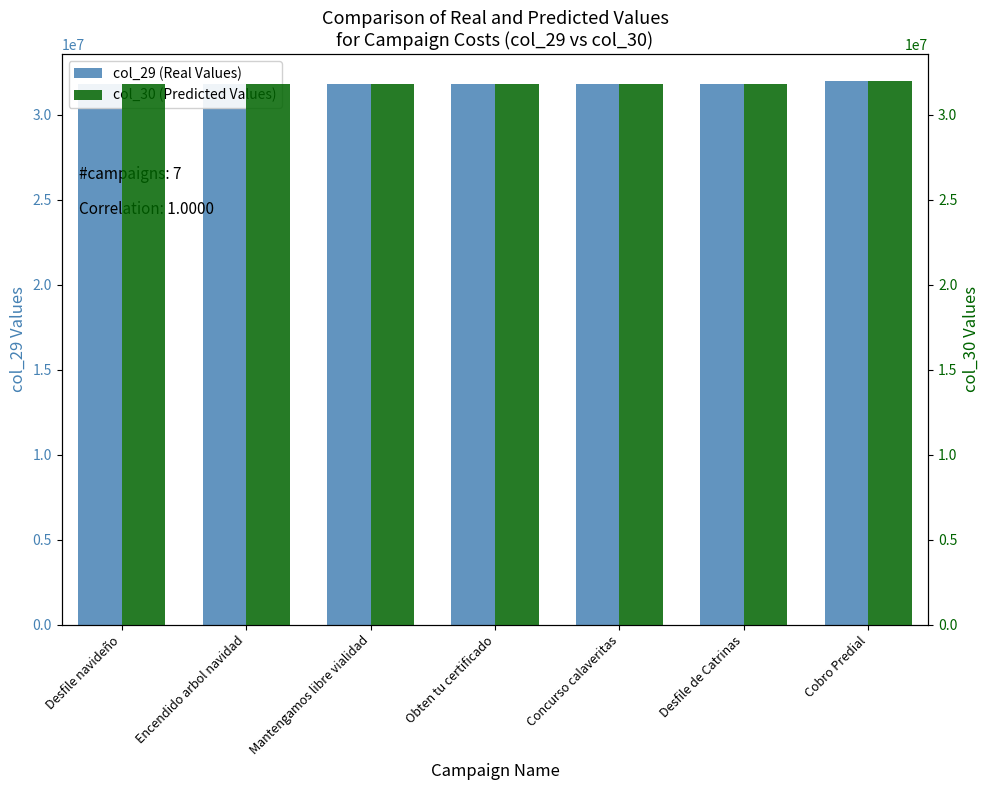

Count the number of categories in the chart.

7